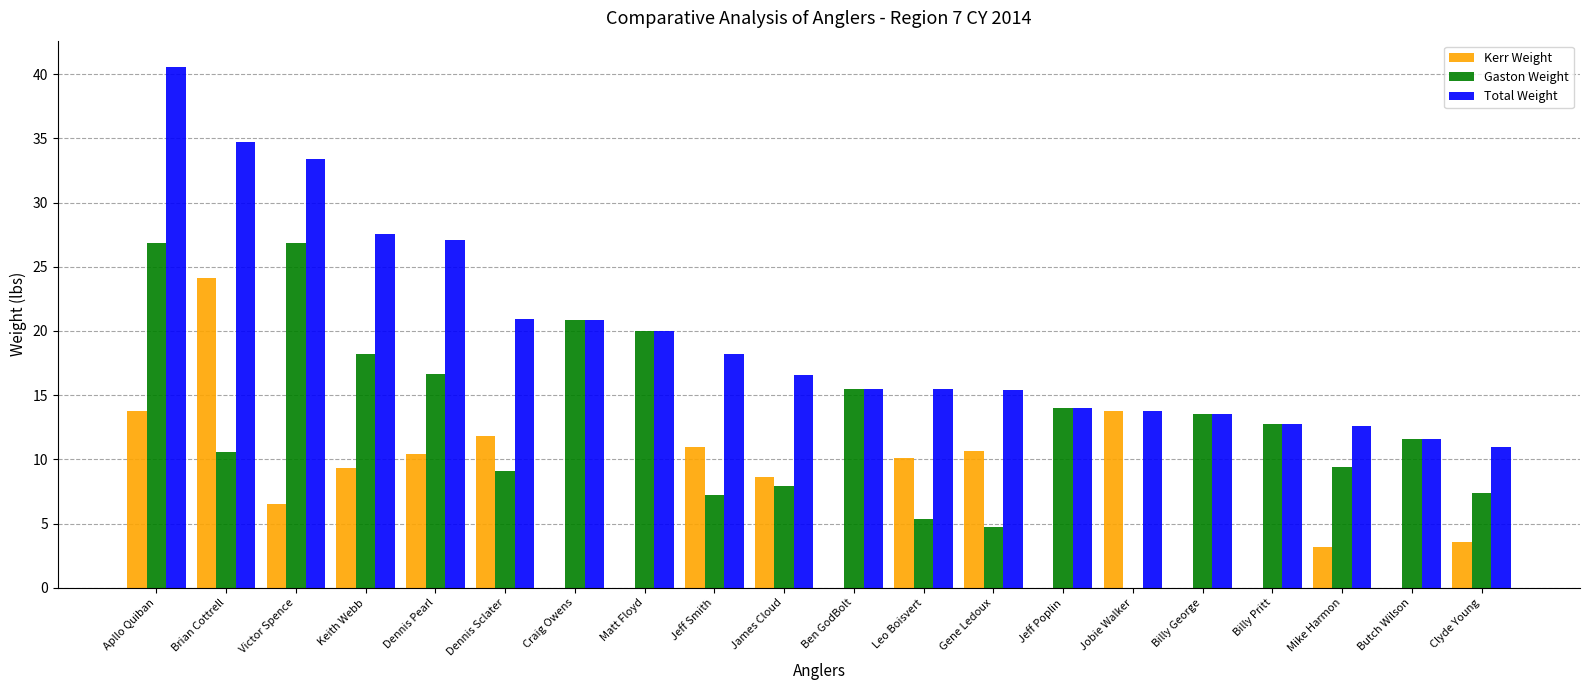

The value of Total Weight at Dennis Sclater is 20.9. True or false?

True